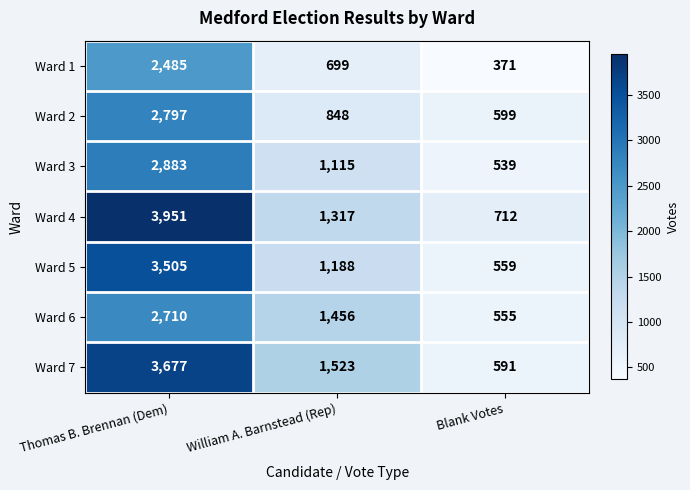

At which category is the sum across all series the highest?

Thomas B. Brennan (Dem)